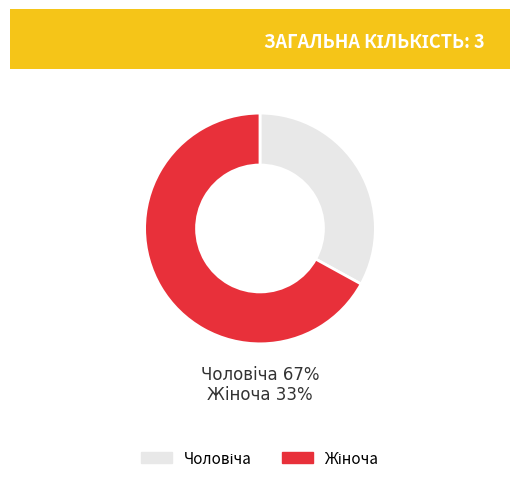

Does any single category account for the majority?

Yes